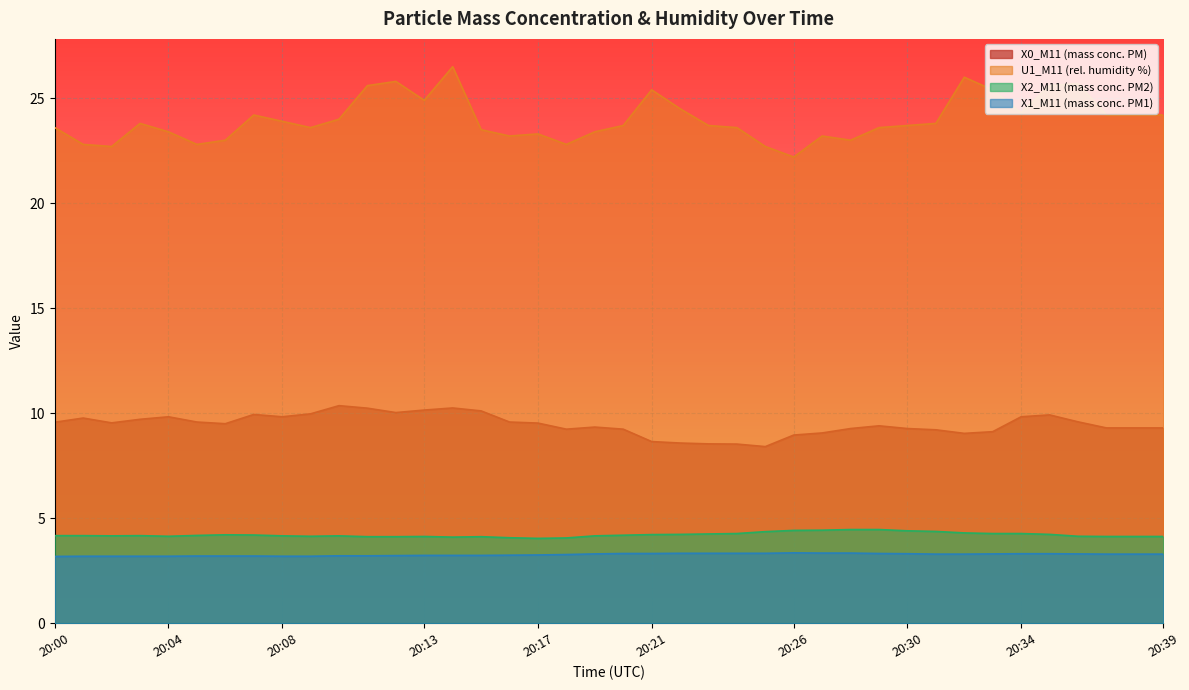

Reading left to right, list all the values displayed in this chart.

X0_M11 (mass conc. PM): 20:00=9.6	20:01=9.8	20:02=9.5	20:03=9.7	20:04=9.8	20:05=9.6	20:06=9.5	20:07=9.9	20:08=9.8	20:09=10.0	20:10=10.4	20:11=10.2	20:12=10.0	20:13=10.2	20:14=10.2	20:15=10.1	20:16=9.6	20:17=9.5	20:18=9.2	20:19=9.3	20:20=9.2	20:21=8.7	20:22=8.6	20:23=8.5	20:24=8.5	20:25=8.4	20:26=9.0	20:27=9.1	20:28=9.3	20:29=9.4	20:30=9.3	20:31=9.2	20:32=9.0	20:33=9.1	20:34=9.8	20:35=9.9	20:36=9.6	20:37=9.3	20:38=9.3	20:39=9.3
U1_M11 (rel. humidity %): 20:00=23.6	20:01=22.8	20:02=22.7	20:03=23.8	20:04=23.4	20:05=22.8	20:06=23.0	20:07=24.2	20:08=23.9	20:09=23.6	20:10=24.0	20:11=25.6	20:12=25.8	20:13=24.9	20:14=26.5	20:15=23.5	20:16=23.2	20:17=23.3	20:18=22.8	20:19=23.4	20:20=23.7	20:21=25.4	20:22=24.5	20:23=23.7	20:24=23.6	20:25=22.7	20:26=22.2	20:27=23.2	20:28=23.0	20:29=23.6	20:30=23.7	20:31=23.8	20:32=26.0	20:33=25.4	20:34=24.3	20:35=25.6	20:36=25.7	20:37=24.2	20:38=24.2	20:39=24.2
X2_M11 (mass conc. PM2): 20:00=4.2	20:01=4.2	20:02=4.2	20:03=4.2	20:04=4.1	20:05=4.2	20:06=4.2	20:07=4.2	20:08=4.2	20:09=4.1	20:10=4.2	20:11=4.1	20:12=4.1	20:13=4.1	20:14=4.1	20:15=4.1	20:16=4.1	20:17=4.0	20:18=4.1	20:19=4.2	20:20=4.2	20:21=4.2	20:22=4.2	20:23=4.2	20:24=4.3	20:25=4.4	20:26=4.4	20:27=4.4	20:28=4.5	20:29=4.5	20:30=4.4	20:31=4.4	20:32=4.3	20:33=4.3	20:34=4.3	20:35=4.2	20:36=4.1	20:37=4.1	20:38=4.1	20:39=4.1
X1_M11 (mass conc. PM1): 20:00=3.2	20:01=3.2	20:02=3.2	20:03=3.2	20:04=3.2	20:05=3.2	20:06=3.2	20:07=3.2	20:08=3.2	20:09=3.2	20:10=3.2	20:11=3.2	20:12=3.2	20:13=3.2	20:14=3.2	20:15=3.2	20:16=3.2	20:17=3.2	20:18=3.3	20:19=3.3	20:20=3.3	20:21=3.3	20:22=3.3	20:23=3.3	20:24=3.3	20:25=3.3	20:26=3.4	20:27=3.3	20:28=3.3	20:29=3.3	20:30=3.3	20:31=3.3	20:32=3.3	20:33=3.3	20:34=3.3	20:35=3.3	20:36=3.3	20:37=3.3	20:38=3.3	20:39=3.3